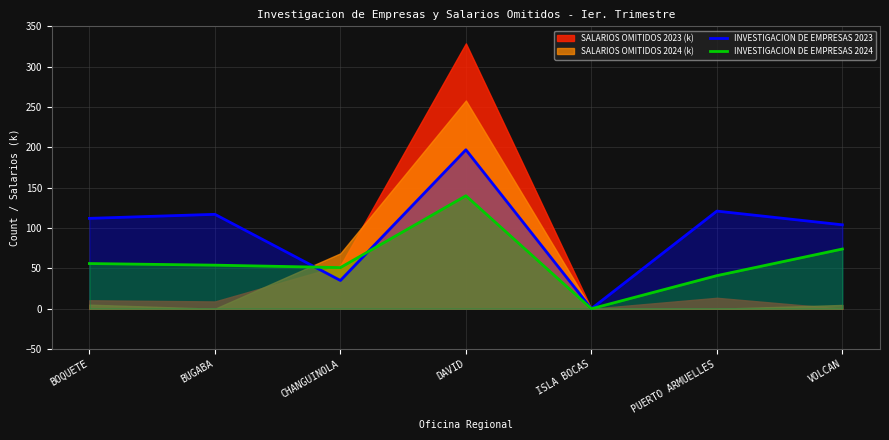

Which has a higher value, BUGABA or VOLCAN?

BUGABA